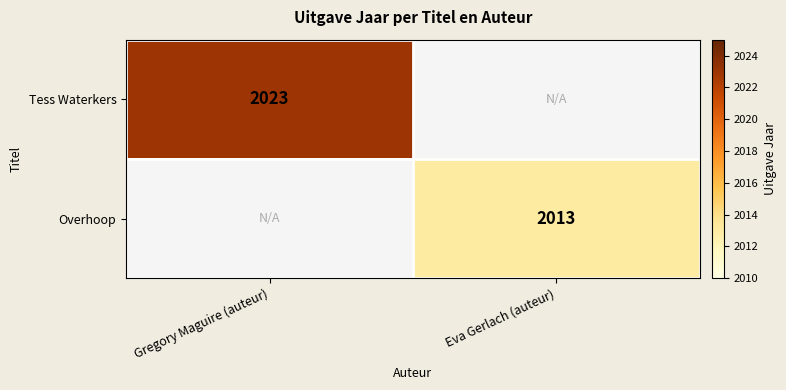

At how many categories does at least one series exceed 1705?

2